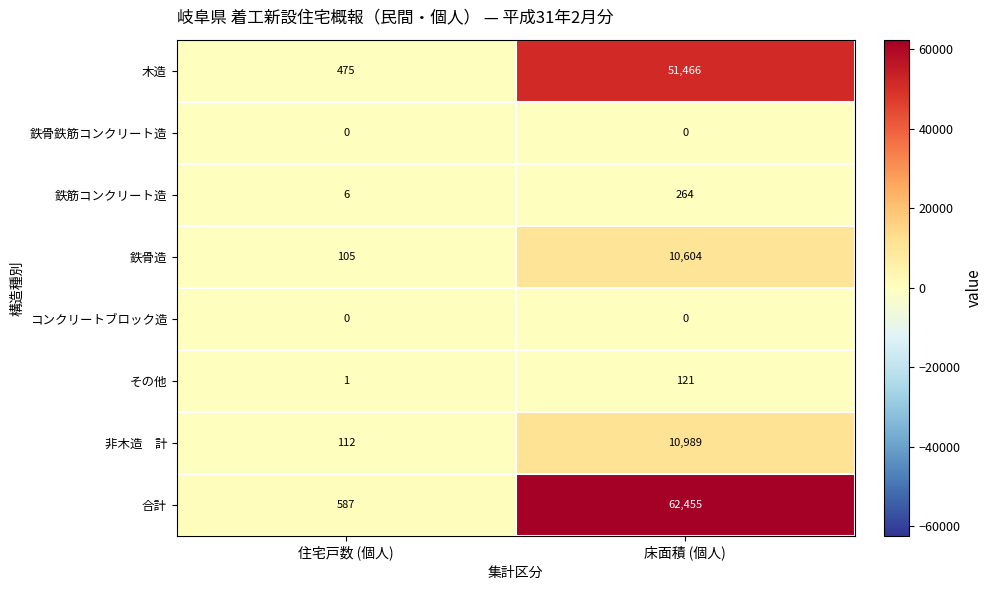

List the labels in order of 合計 value, smallest first.

住宅戸数 (個人), 床面積 (個人)